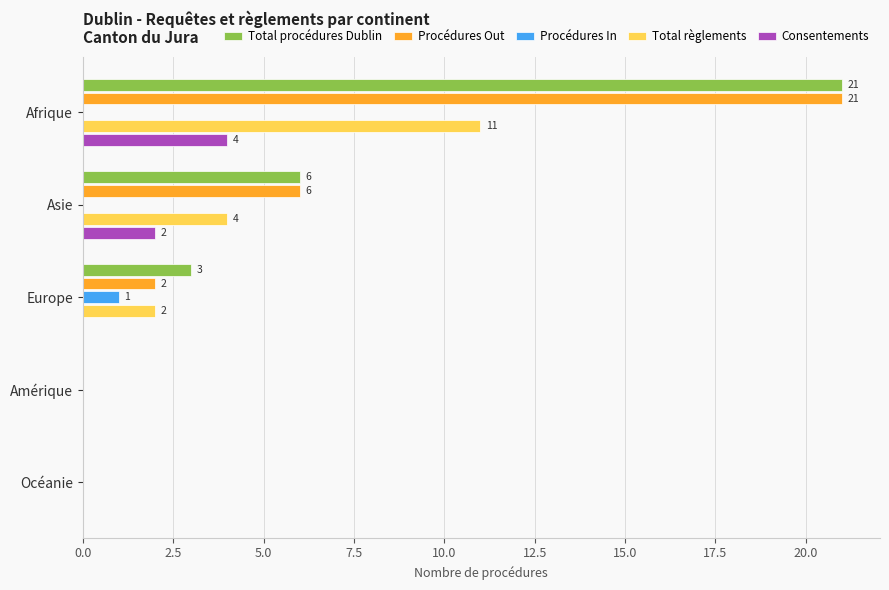

What is the sum of the Total procédures Dublin values at Asie and Afrique?

27